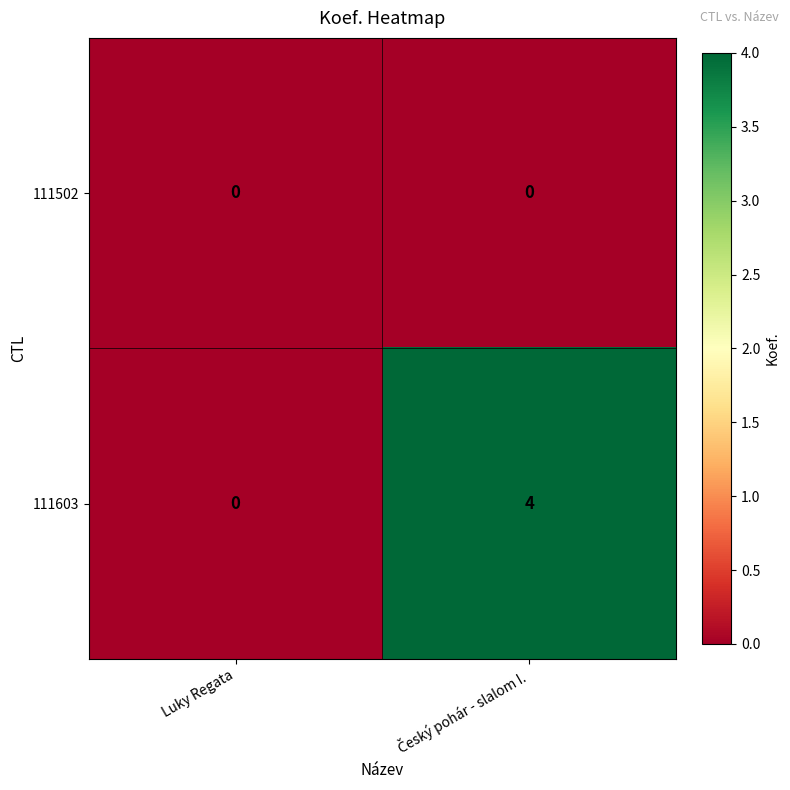

Rank the series by their average value, from highest to lowest.

111603, 111502